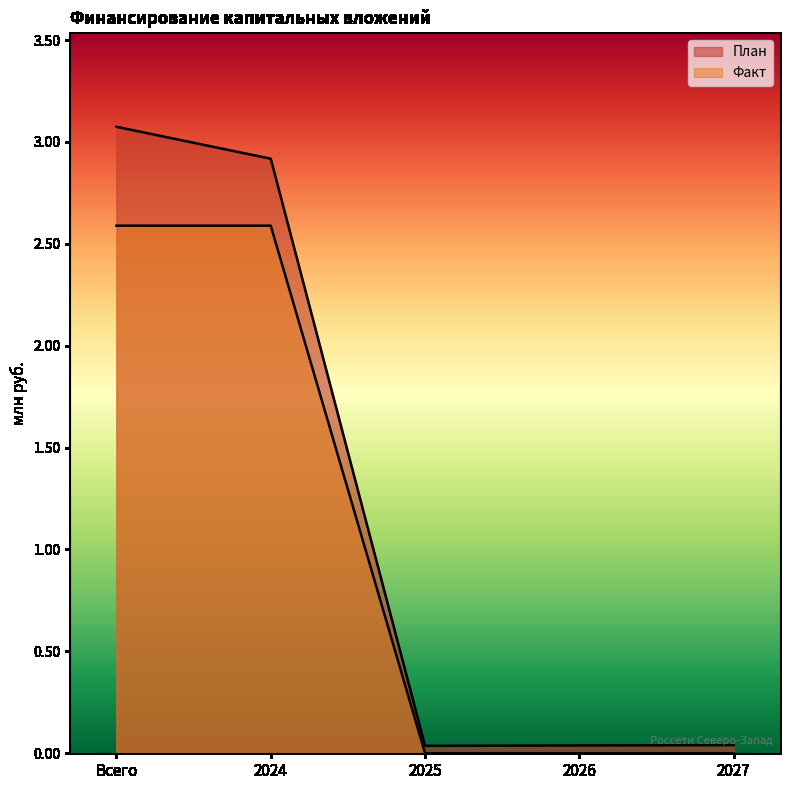

How many lines are shown in the chart?

2